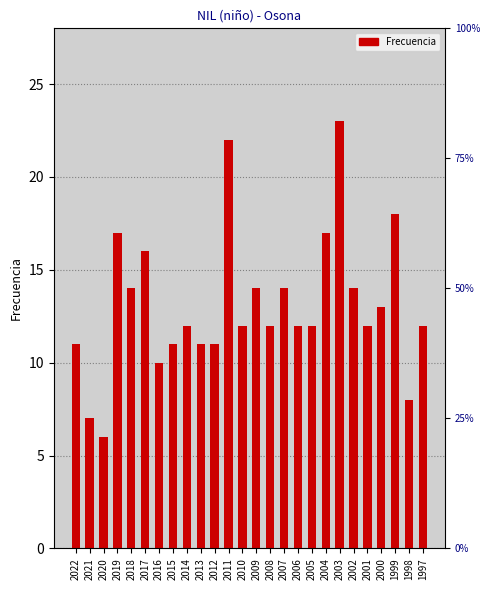

List the labels in order of value, smallest first.

2020, 2021, 1998, 2016, 2022, 2015, 2013, 2012, 2014, 2010, 2008, 2006, 2005, 2001, 1997, 2000, 2018, 2009, 2007, 2002, 2017, 2019, 2004, 1999, 2011, 2003